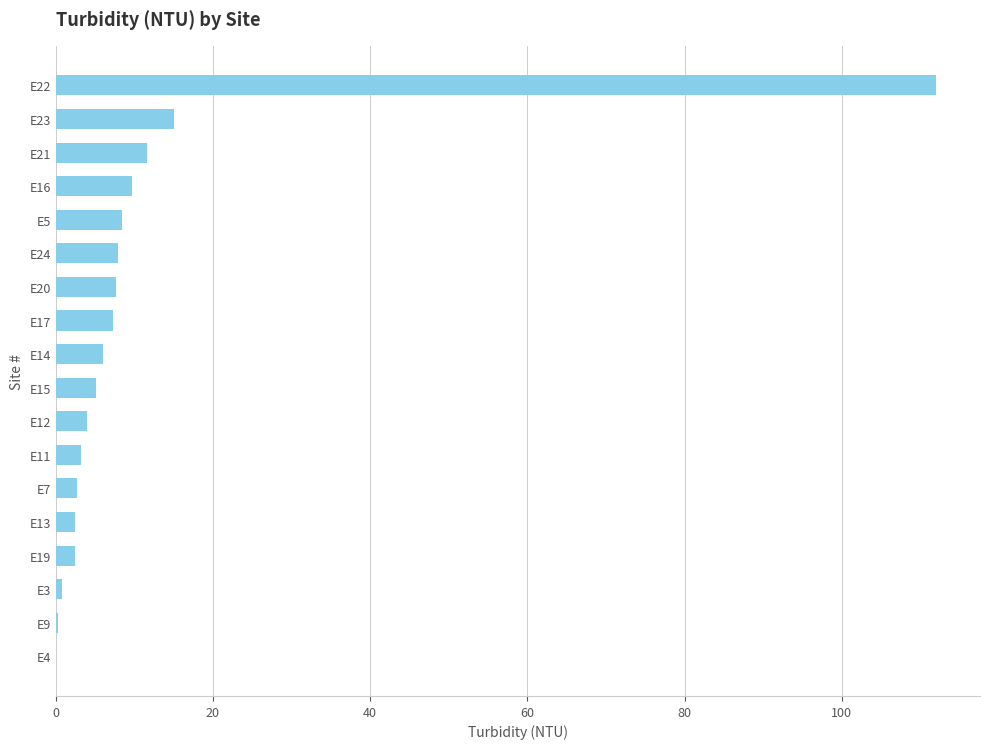

The value at E14 is 9.8. True or false?

False